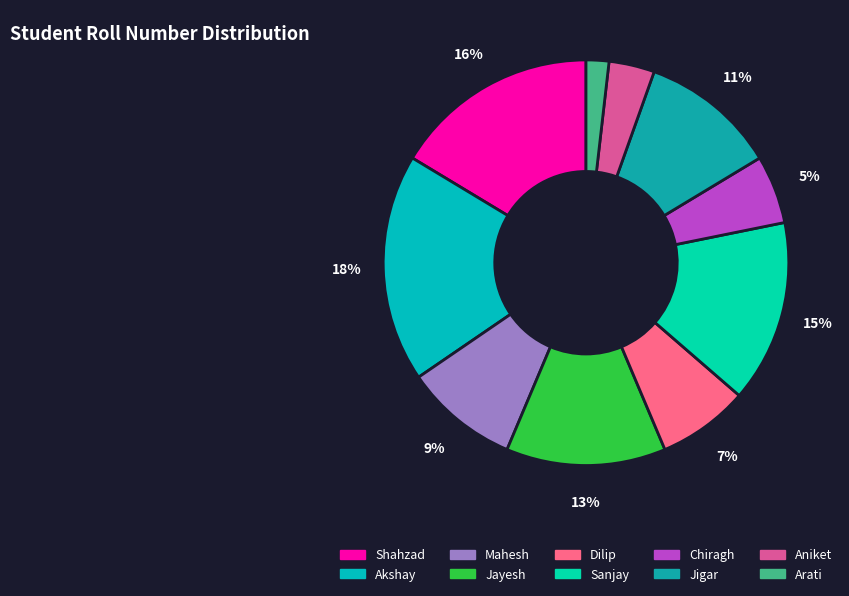

What is the smallest slice in the pie chart?

Arati